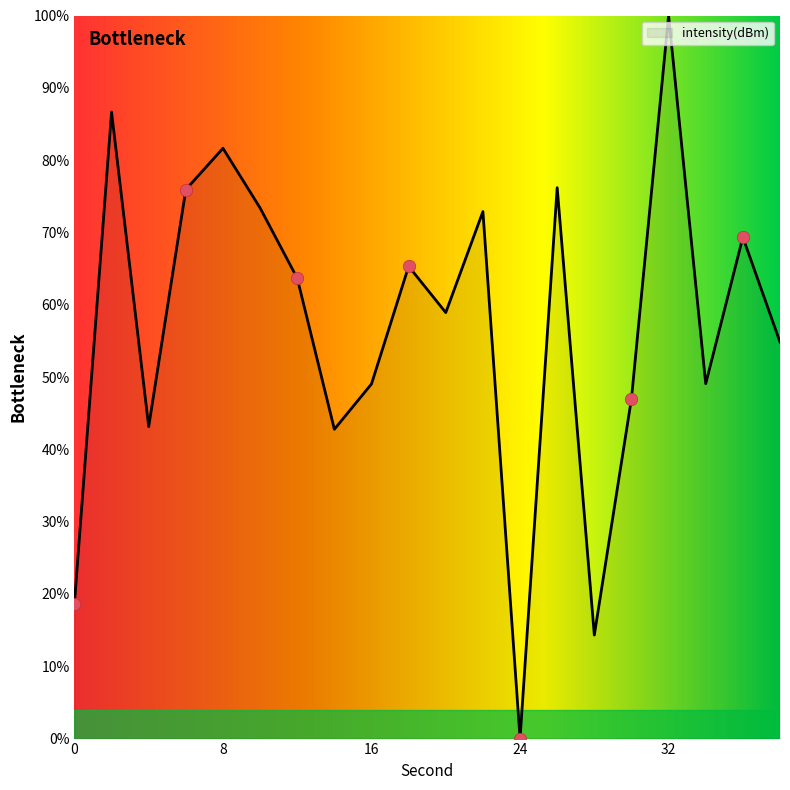

What is the maximum value shown in the chart?

100.0